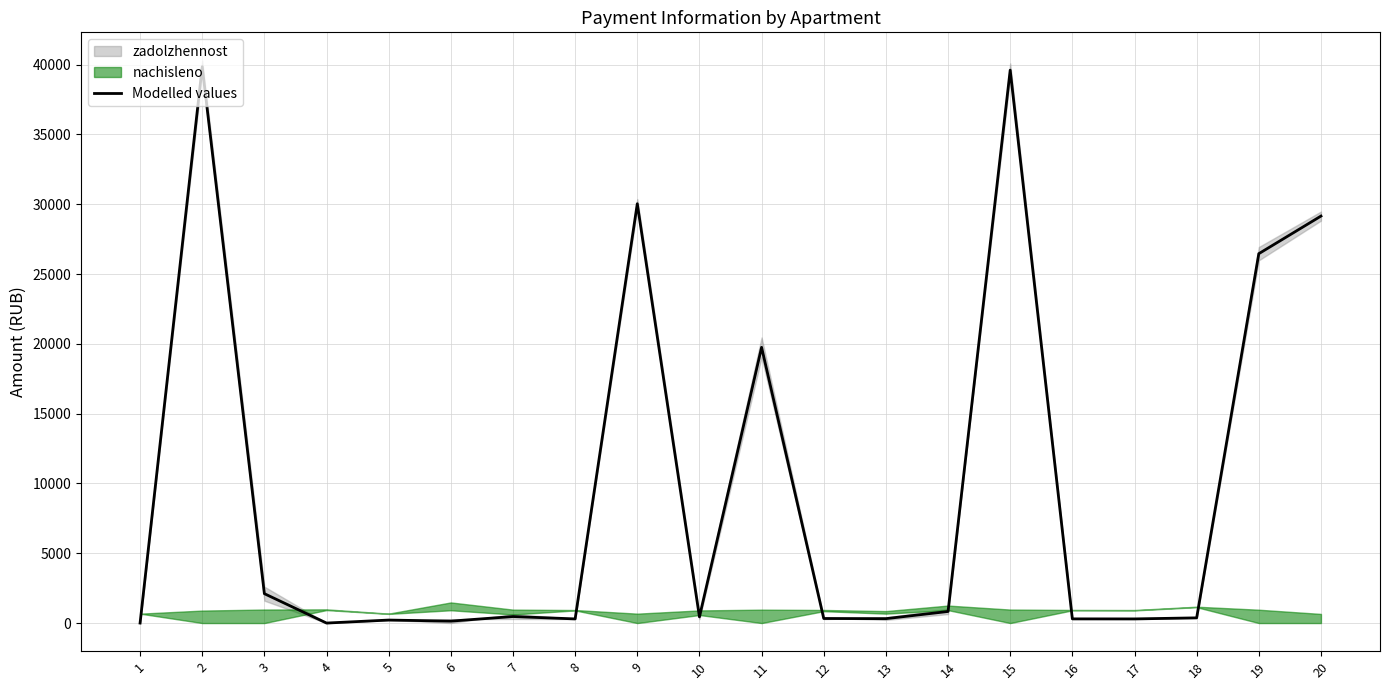

Which category has the lowest value across all series?

1